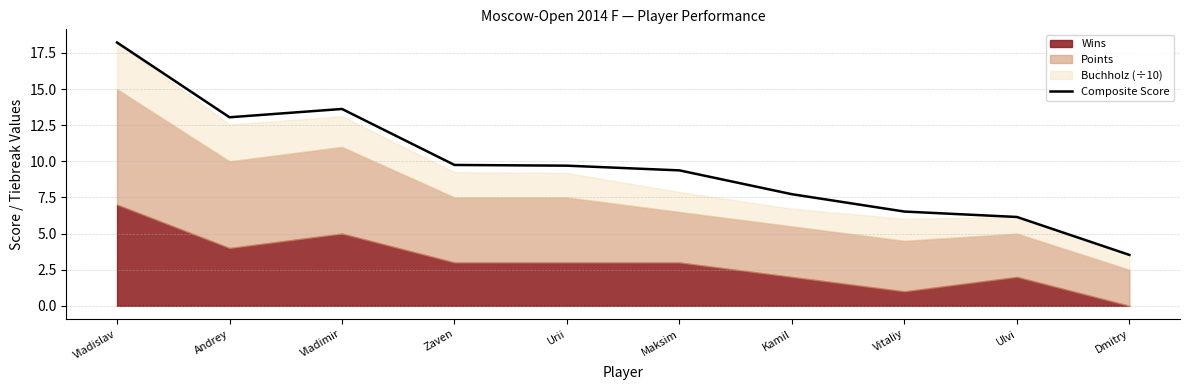

How many data points are less than 9?

4